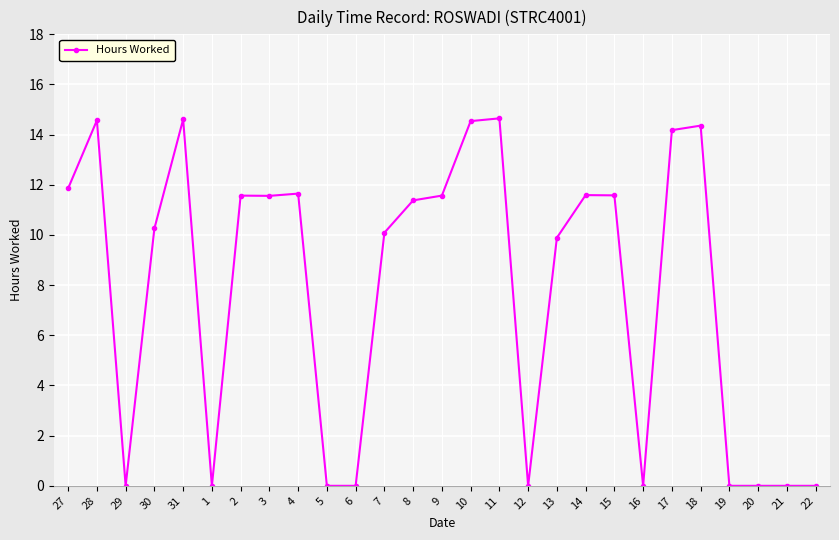

What is the average value?

7.8